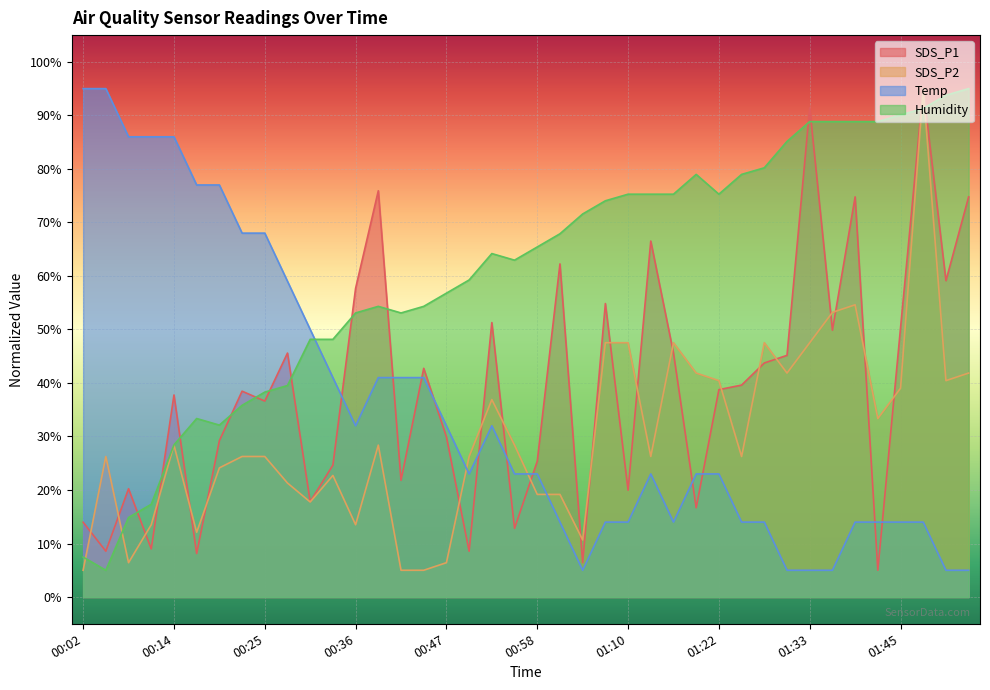

What is the sum of the SDS_P1 values at 00:52 and 01:04?

57.7